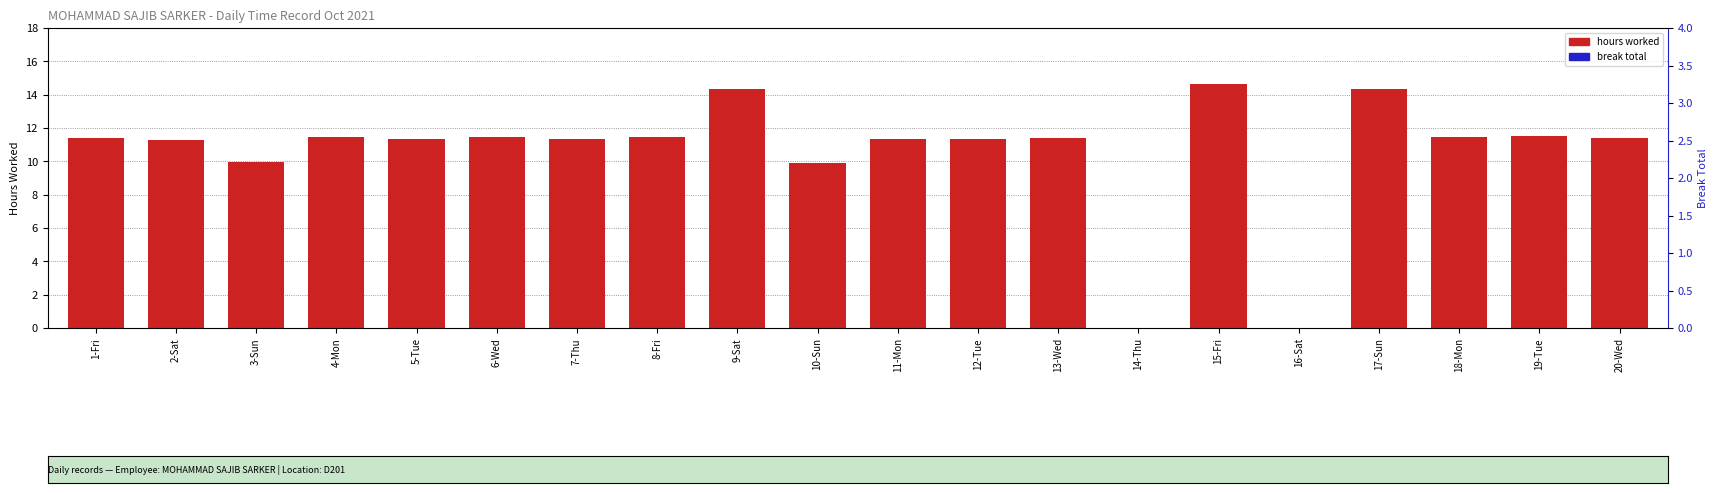

How many data points in hours worked are less than 11?

4